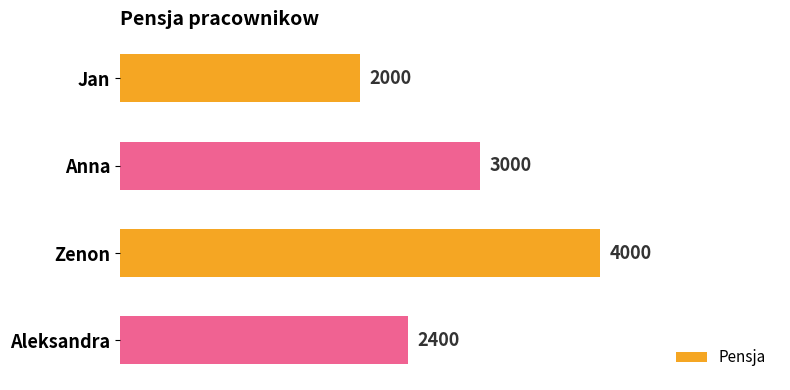

Are the bars grouped side by side (vs. stacked)?

No